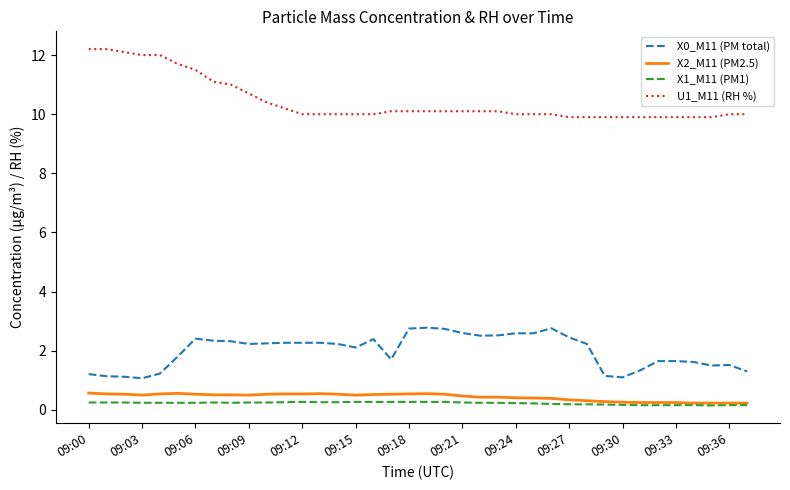

True or false: X2_M11 (PM2.5) and X0_M11 (PM total) intersect in this chart.

False